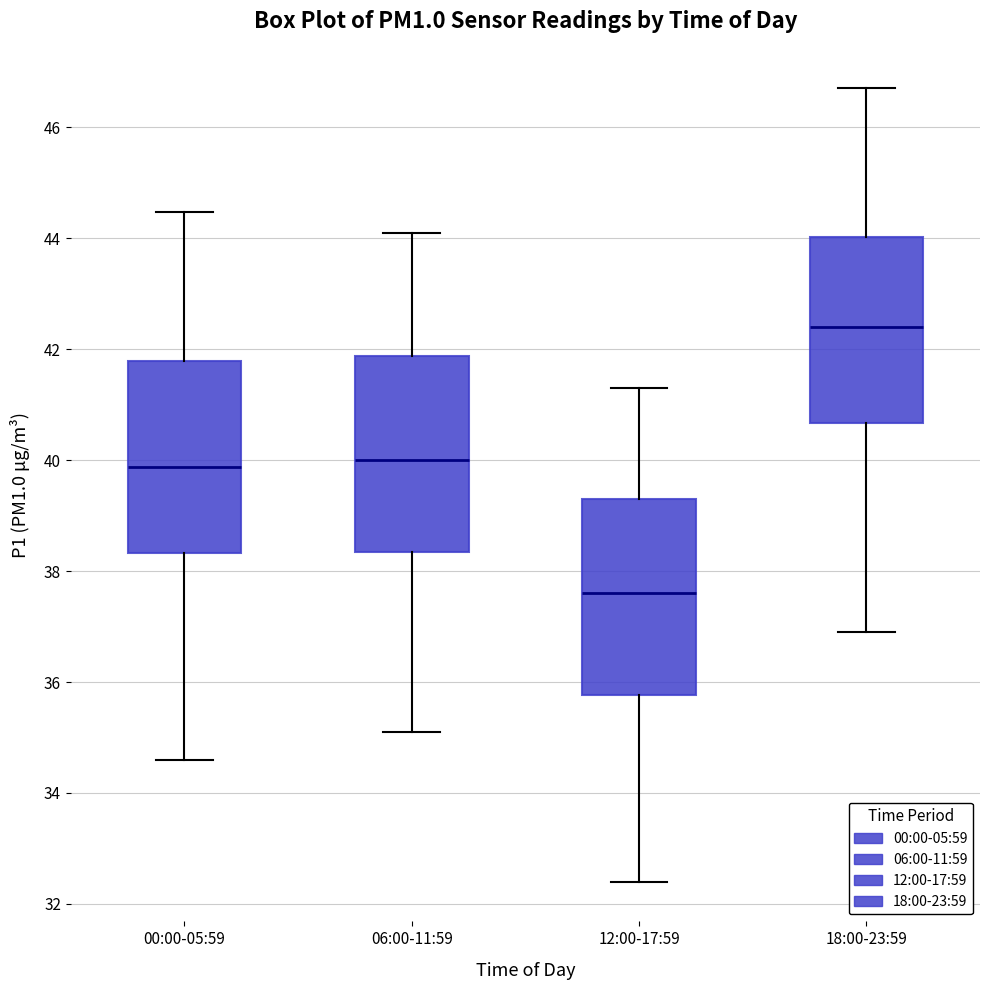

Which box has the lowest median line?

12:00-17:59